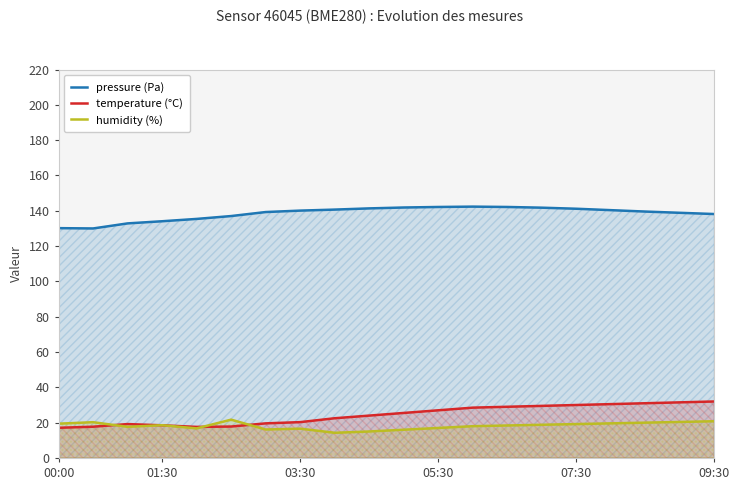

Which series has the largest range (max minus min)?

temperature (°C)